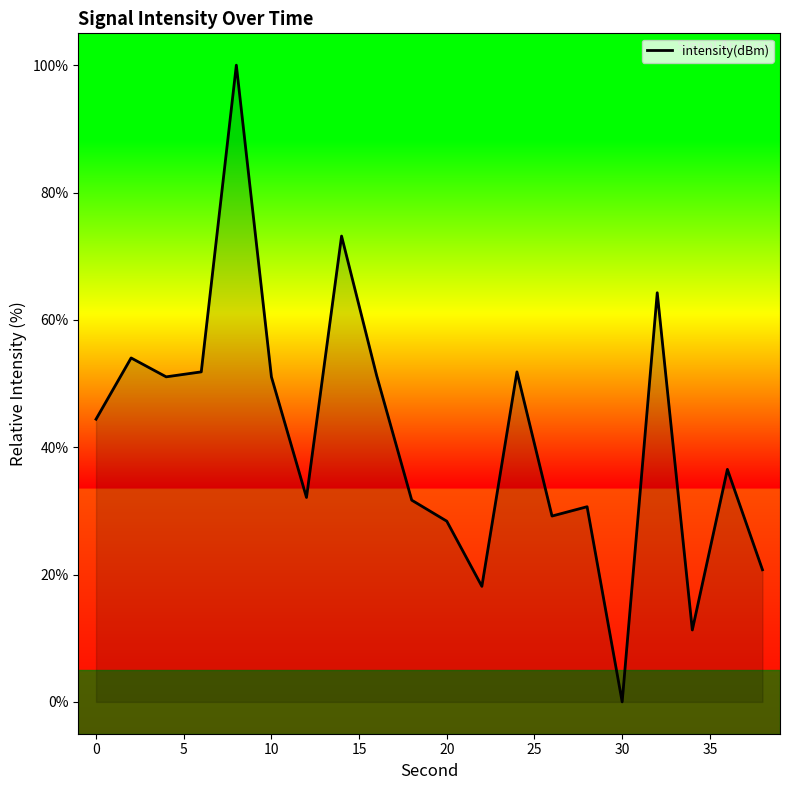

How many lines are shown in the chart?

1